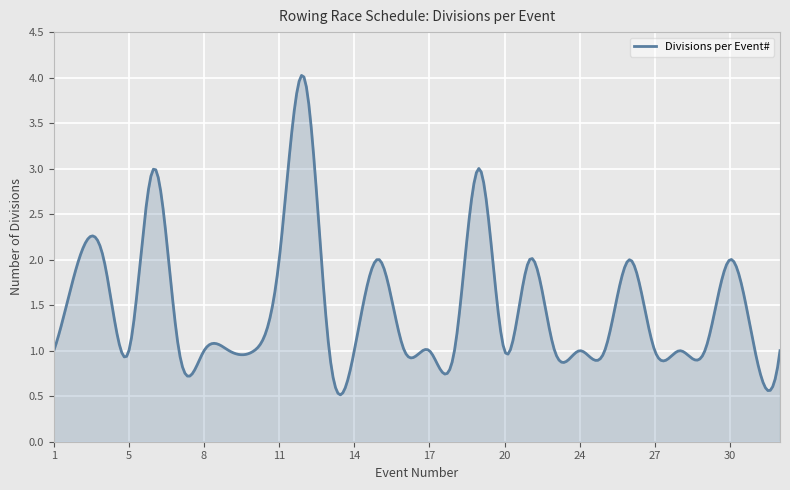

What is the greatest value displayed?

4.0